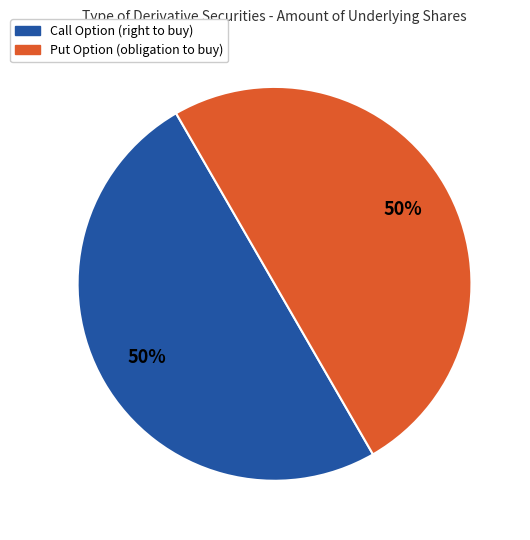

The Put Option (obligation to buy) slice represents 64% of the pie. True or false?

False